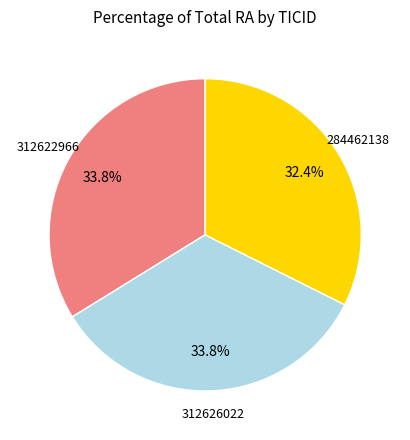

Is there any slice that represents more than half of the pie?

No